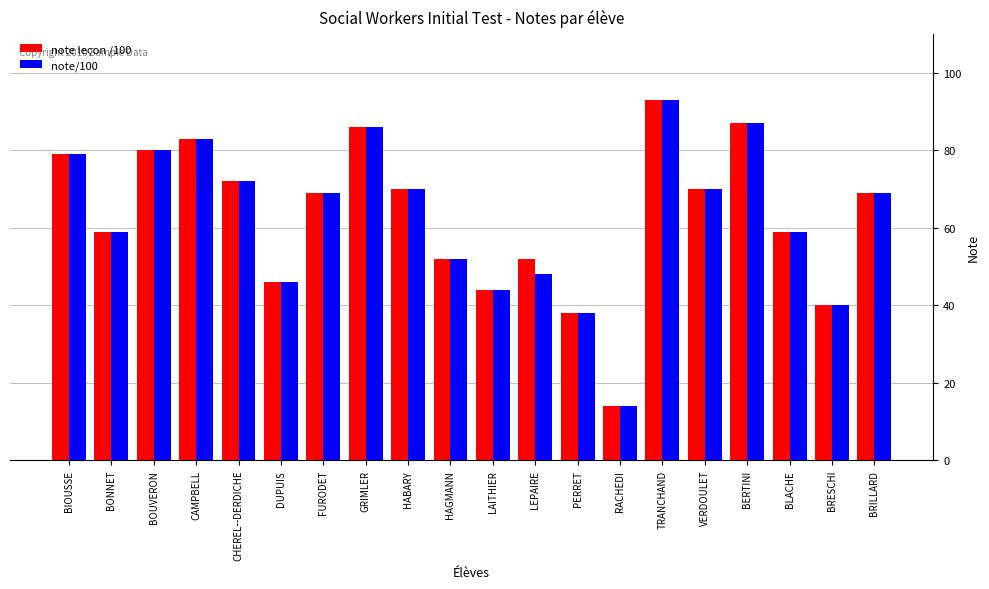

What is the difference between the maximum and minimum values in the note leçon /100 series?

79